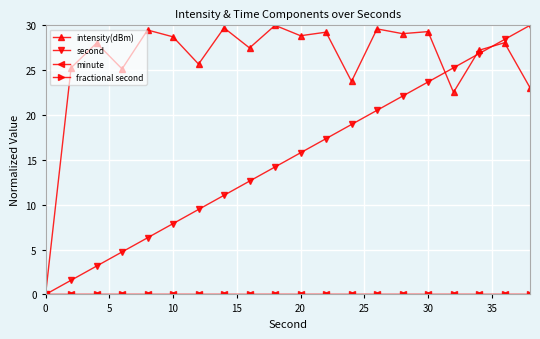

Does the chart have visible grid lines?

Yes